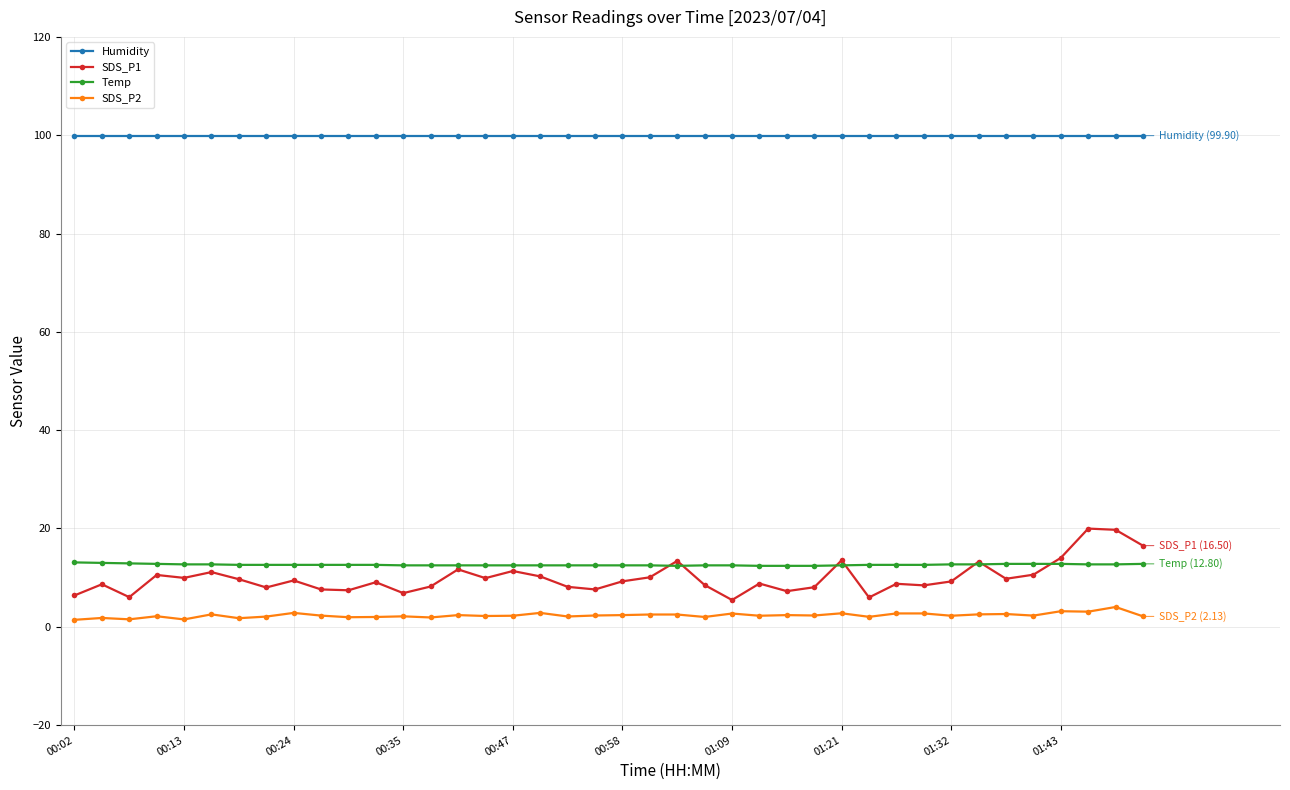

How many categories are shown in the chart?

40